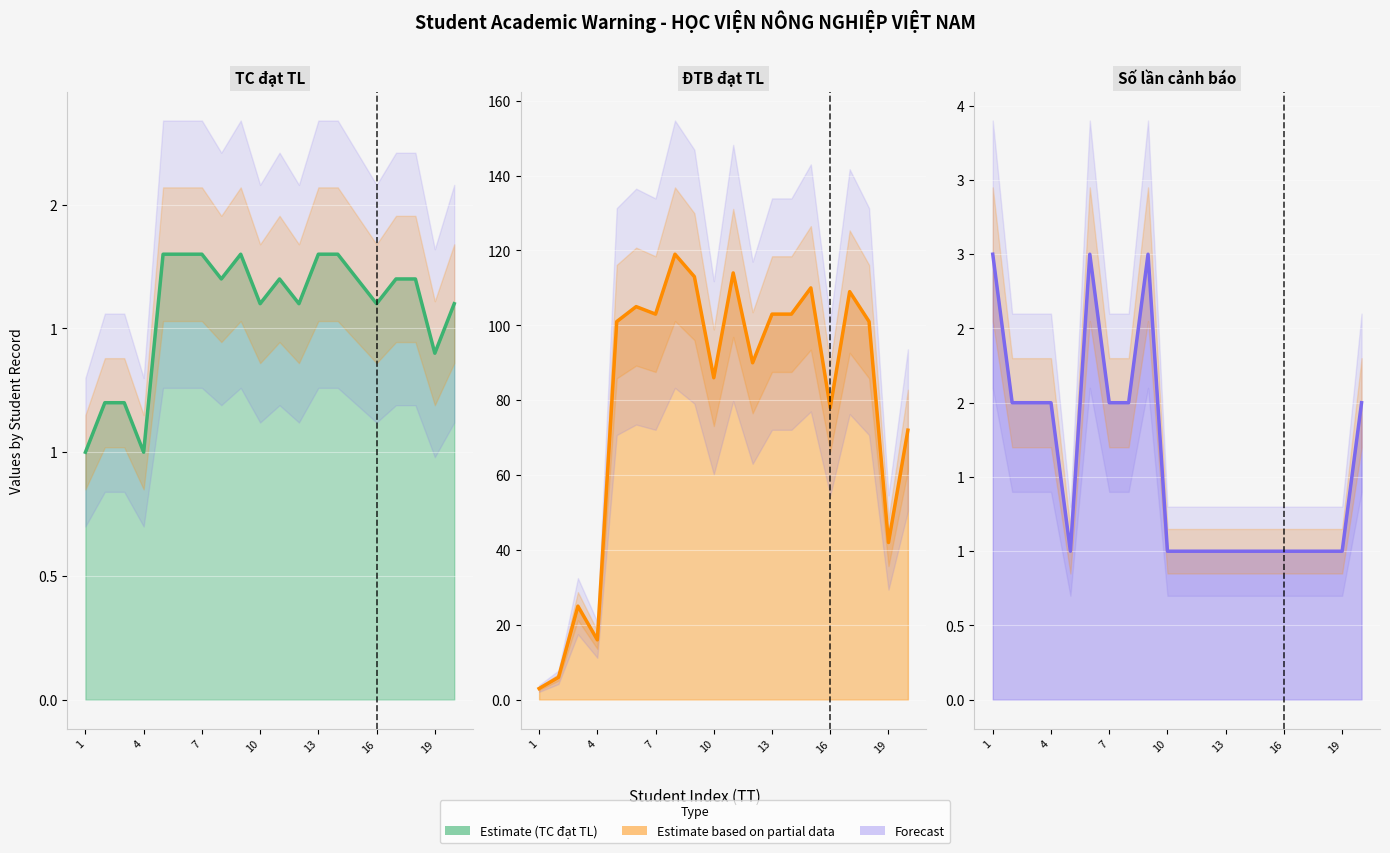

What is the value of the TC đạt TL point at the 9th from the left?

1.8